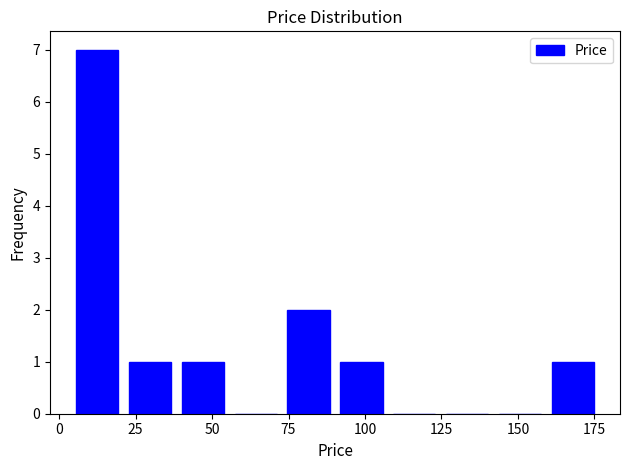

Around what value on the x-axis is the tallest bar? Give the approximate position of its centre, as read against the axis.

10